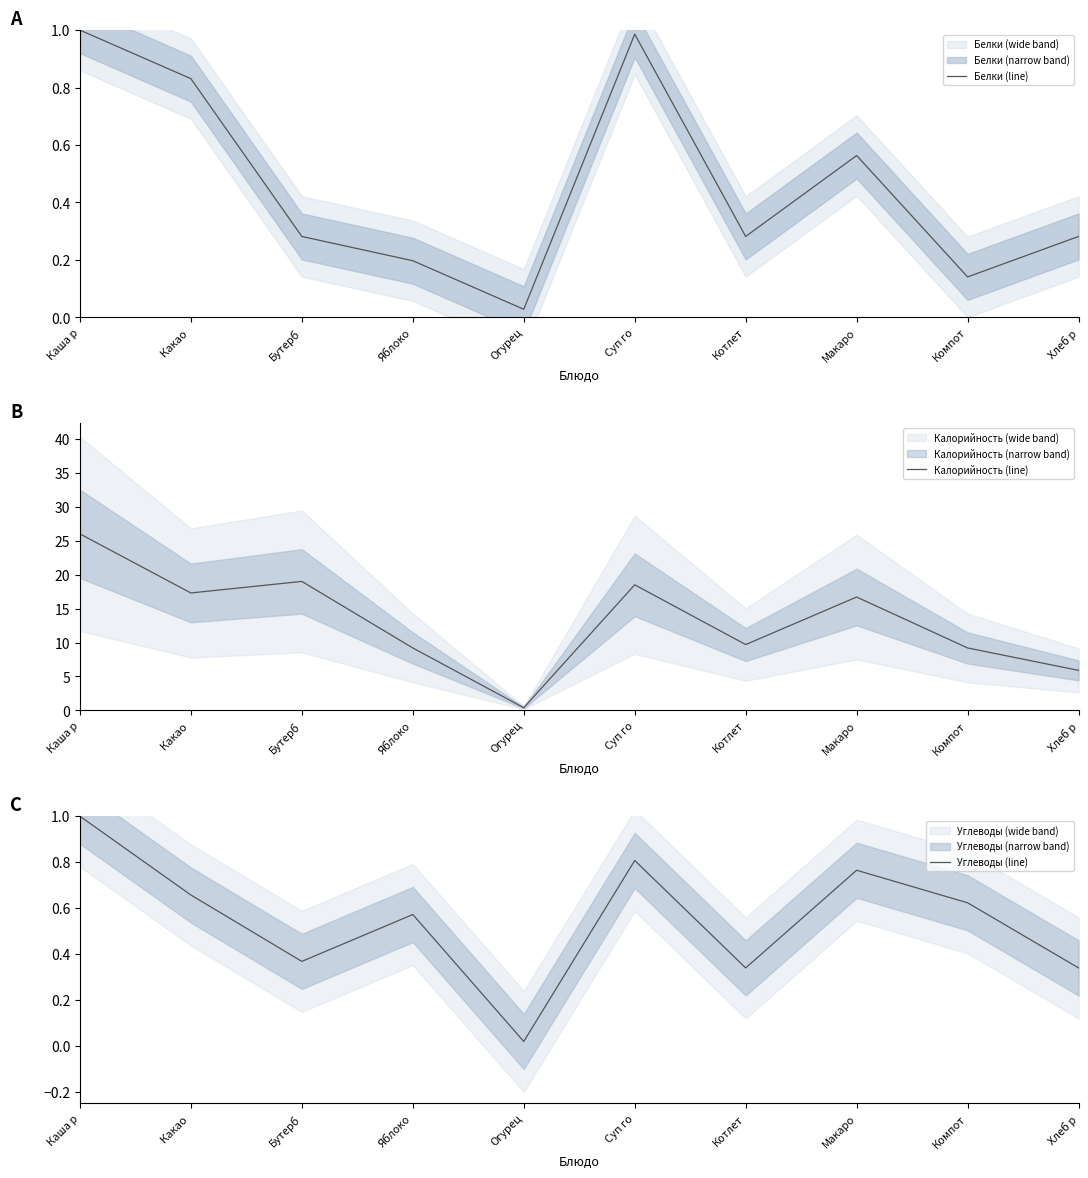

Which label corresponds to the largest value in the chart?

Каша р